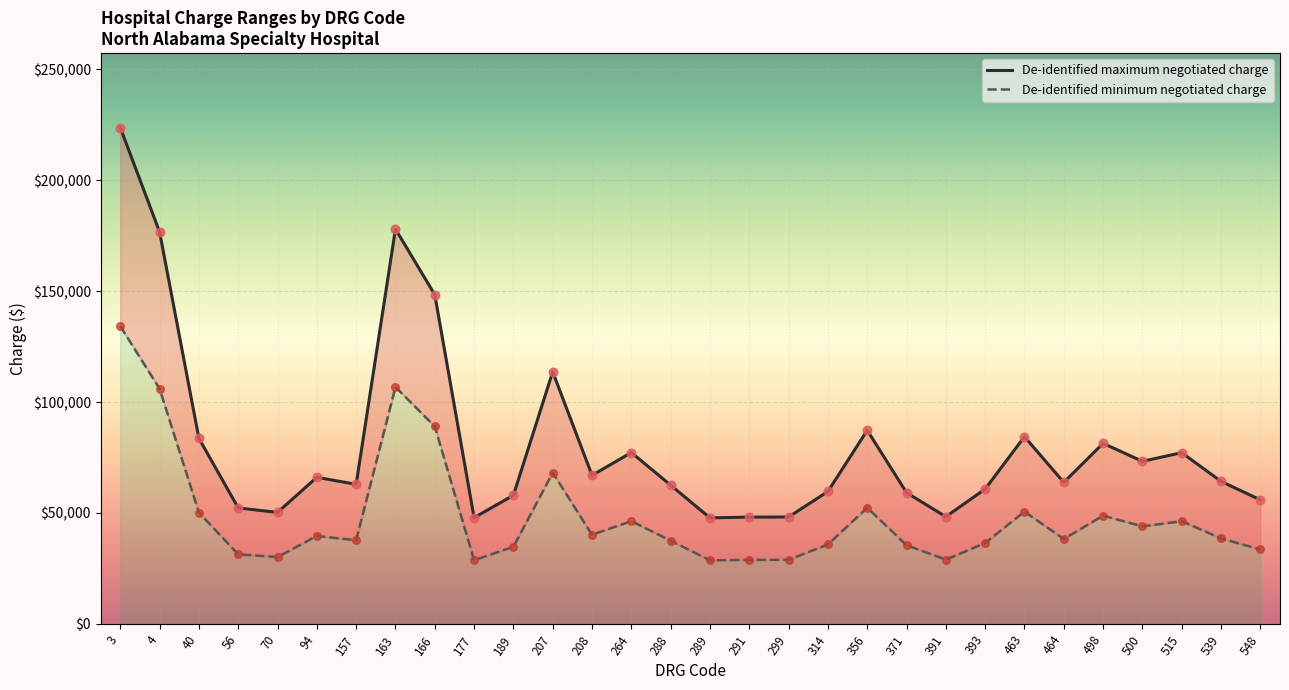

What are all the series names shown in the legend?

De-identified maximum negotiated charge, De-identified minimum negotiated charge